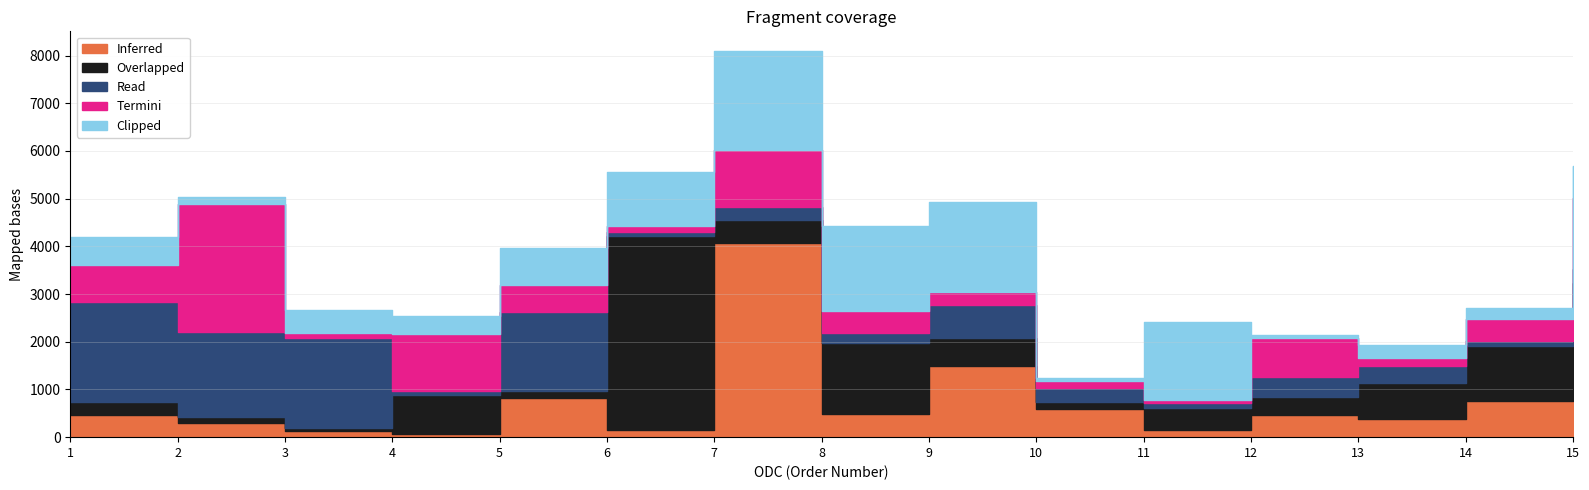

Where is the first local minimum for Read?

2